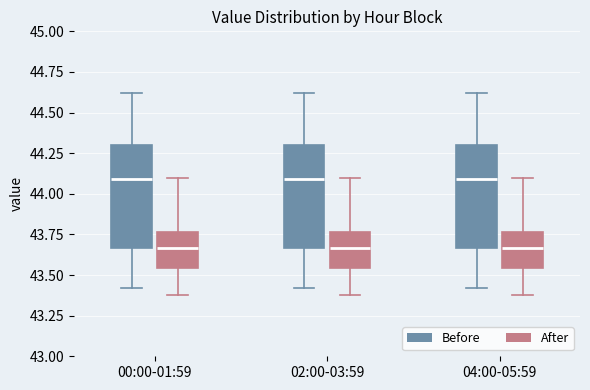

Where does the upper whisker of the box for 04:00-05:59 (After) end on the y-axis? The values are not printed on the chart, so give them approximately, as read against the axis.

44.10